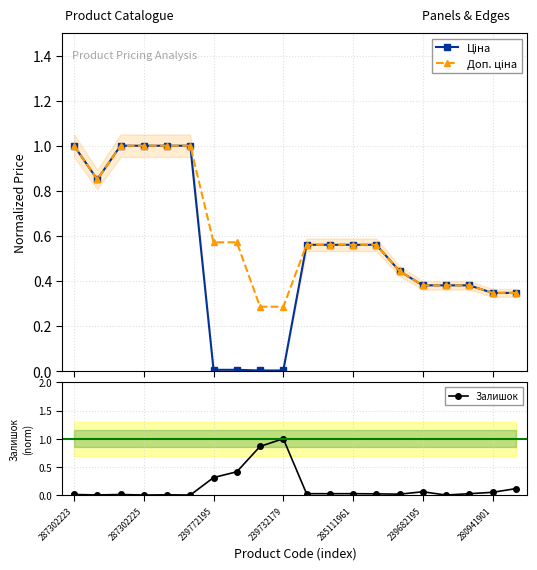

Which series has the largest range (max minus min)?

Залишок